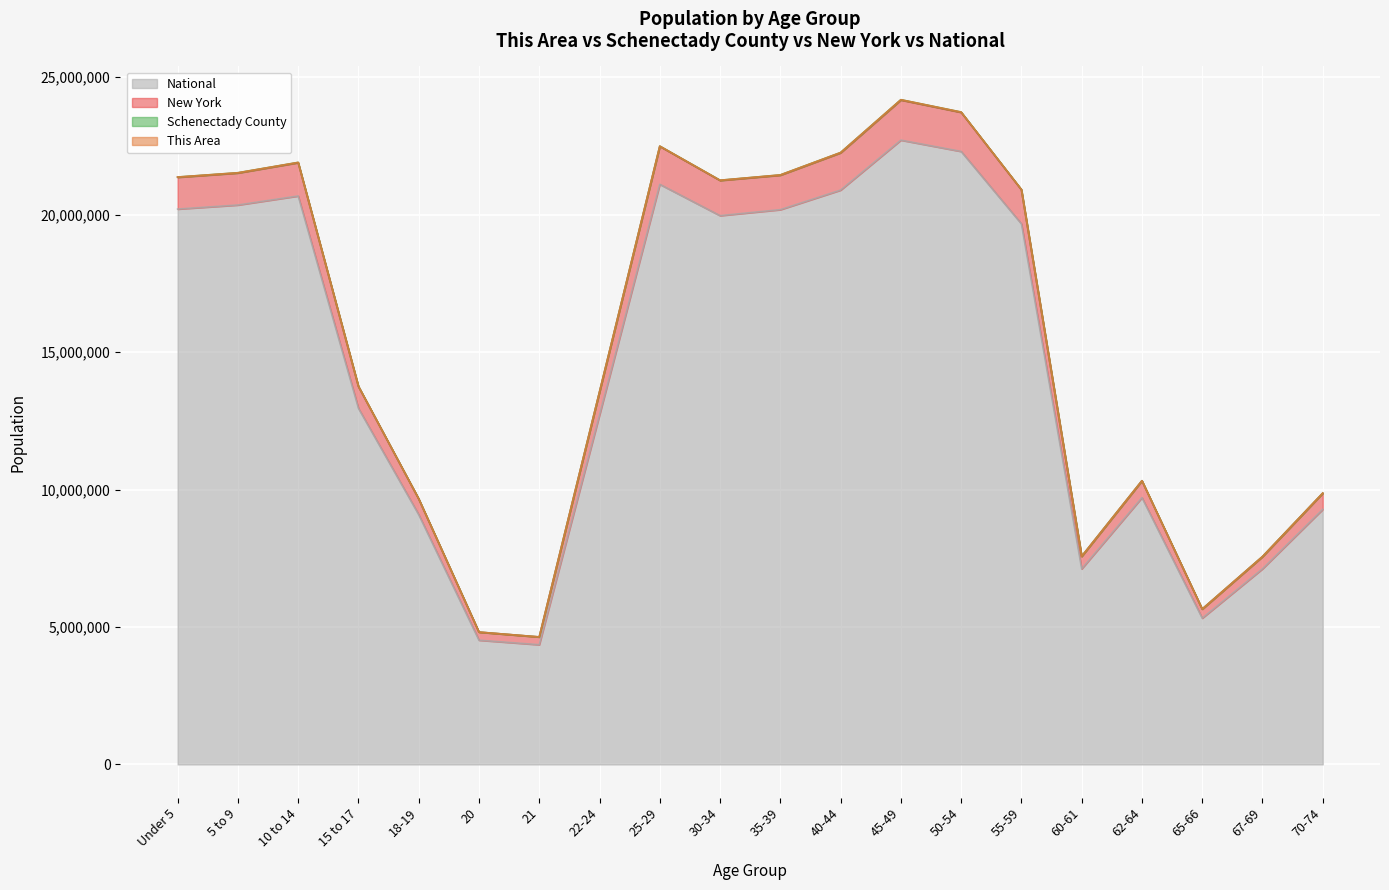

What is the lowest value of the National series?

4354294